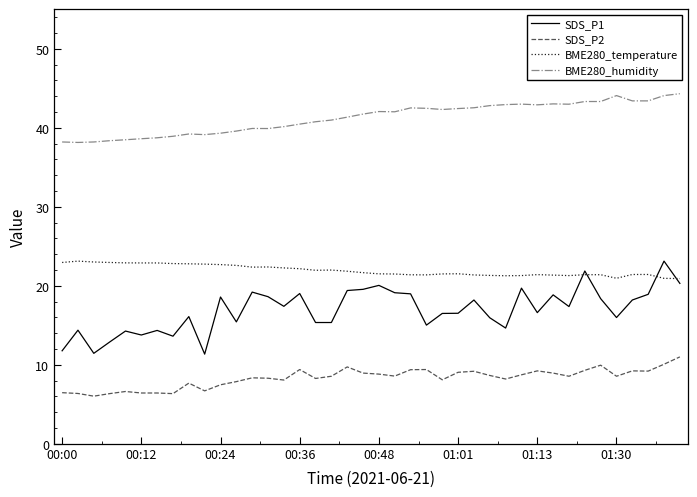

What is the maximum value for BME280_temperature?

23.1